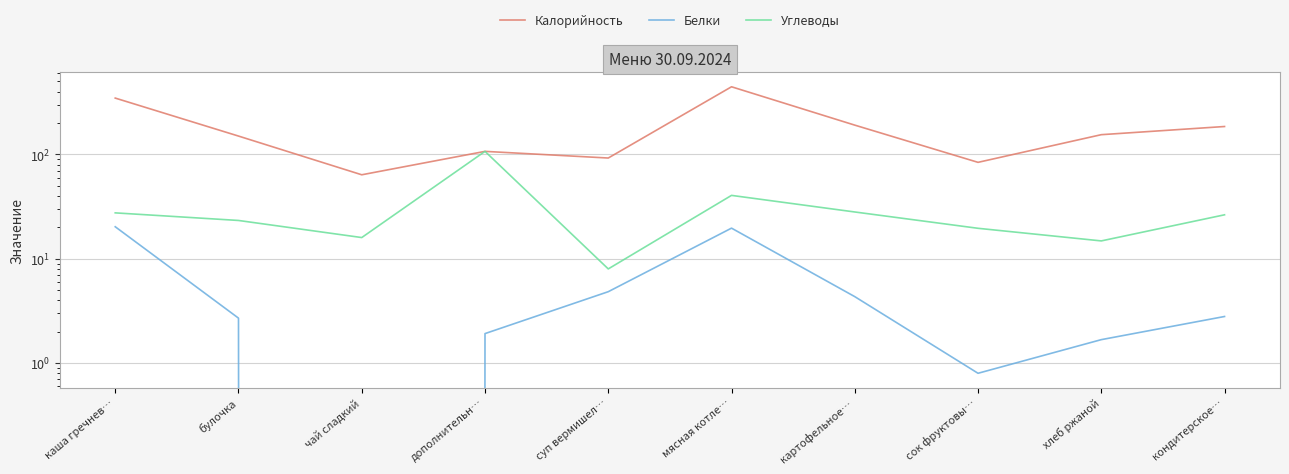

True or false: Углеводы and Белки cross at least once.

False